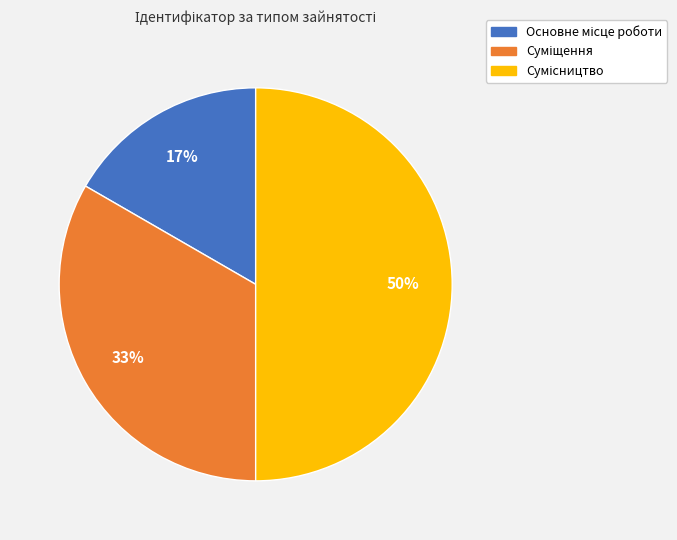

To the nearest percent, what is the difference between the largest and smallest slice percentages?

33%